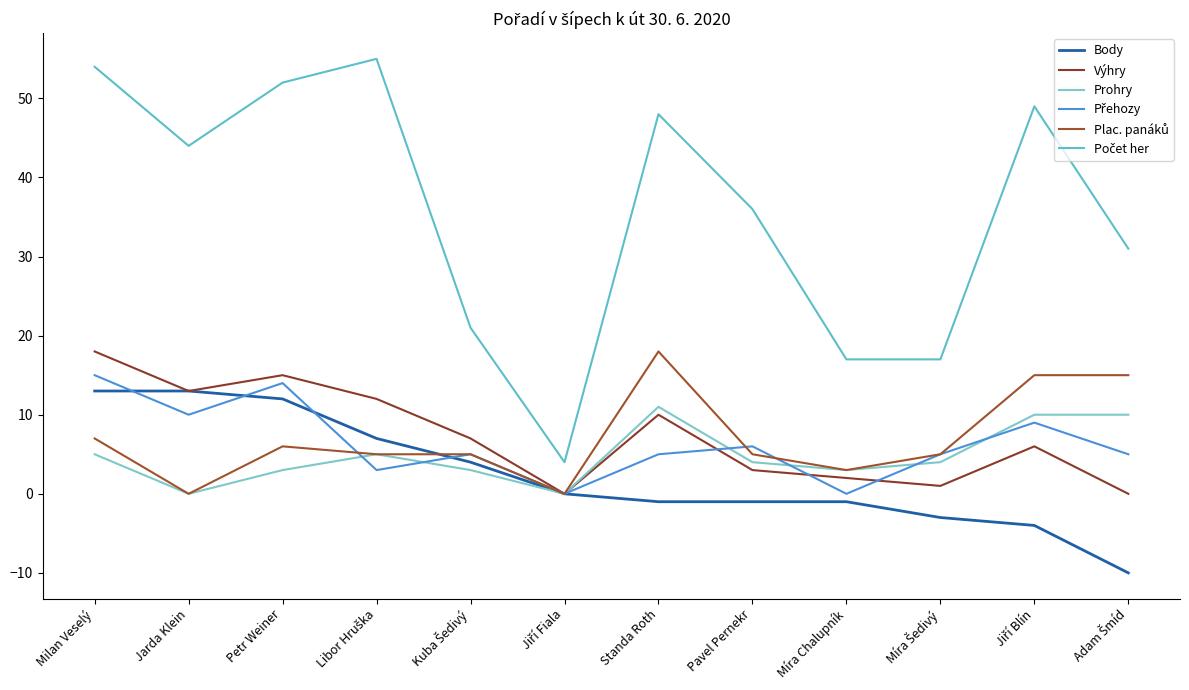

What is the difference between the maximum and minimum values in the Výhry series?

18